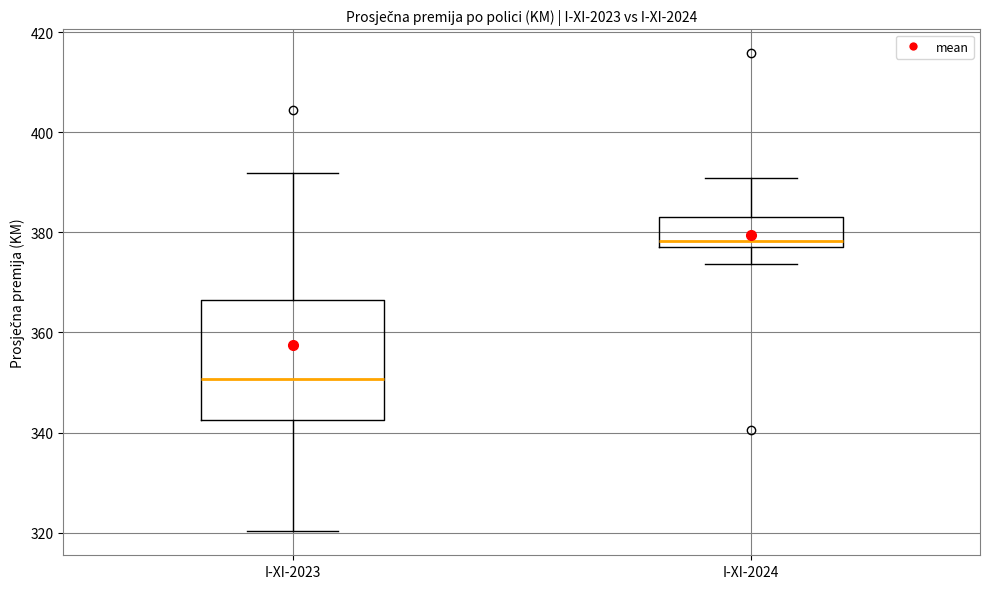

Reading left to right, read every box against the y-axis: the position of its median line, the range the box covers, and the ends of its whiskers. The values are not printed on the chart, so give them approximately, as read against the axis.

I-XI-2023: median 350, box 342 to 366, whiskers 320 to 392
I-XI-2024: median 378 (just above the box's lower edge), box 378 to 384, whiskers 374 to 390